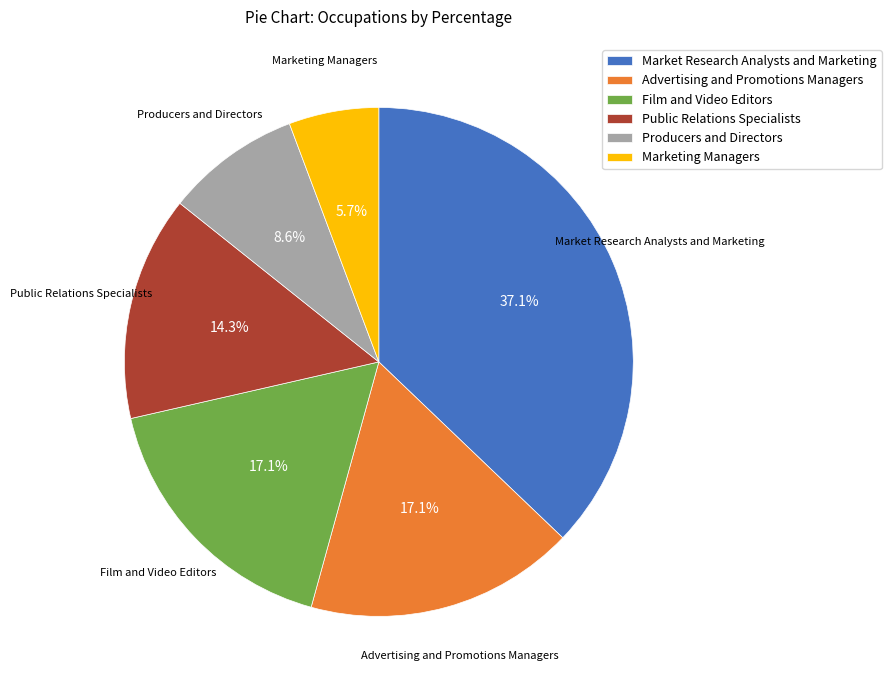

The Market Research Analysts and Marketing slice represents 46% of the pie. True or false?

False